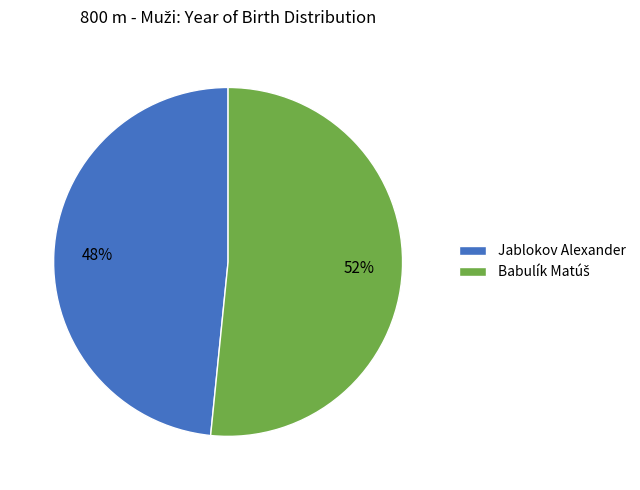

What is the smallest slice in the pie chart?

Jablokov Alexander